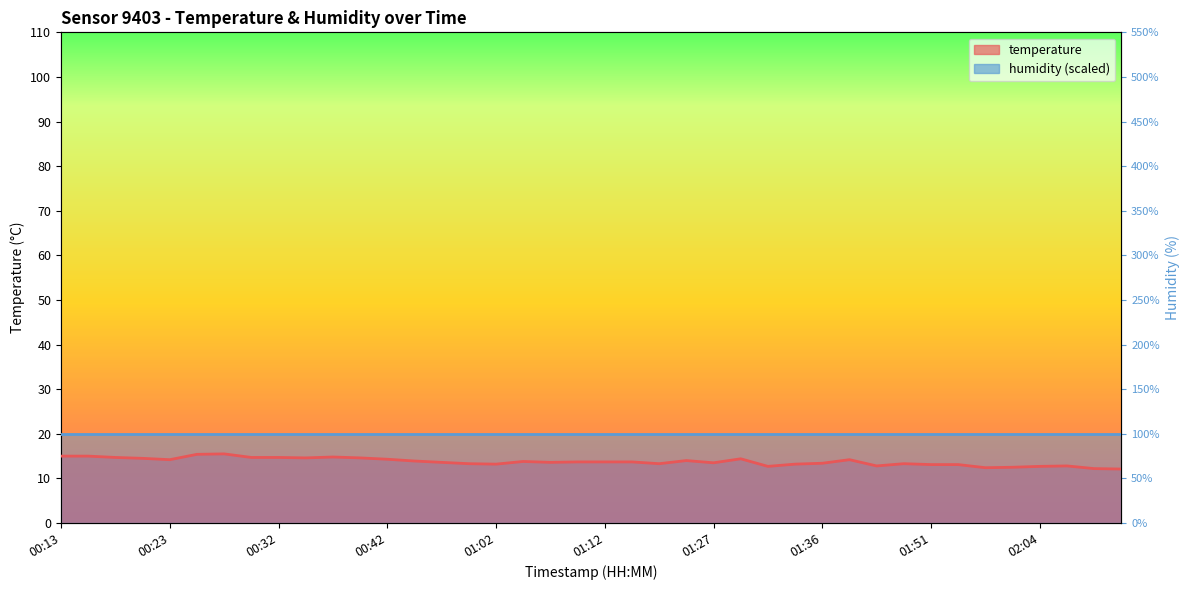

True or false: the data shows 8.5 at 01:39.

False